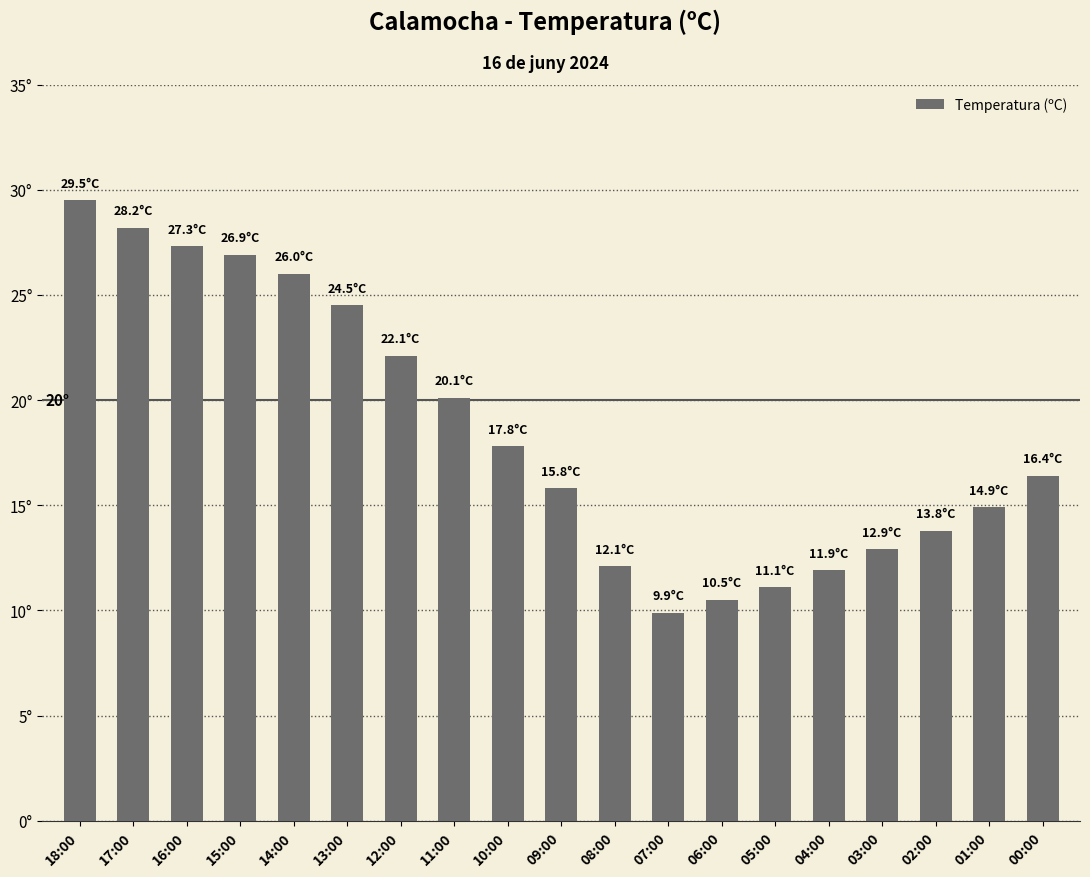

Does the chart contain any negative values?

No